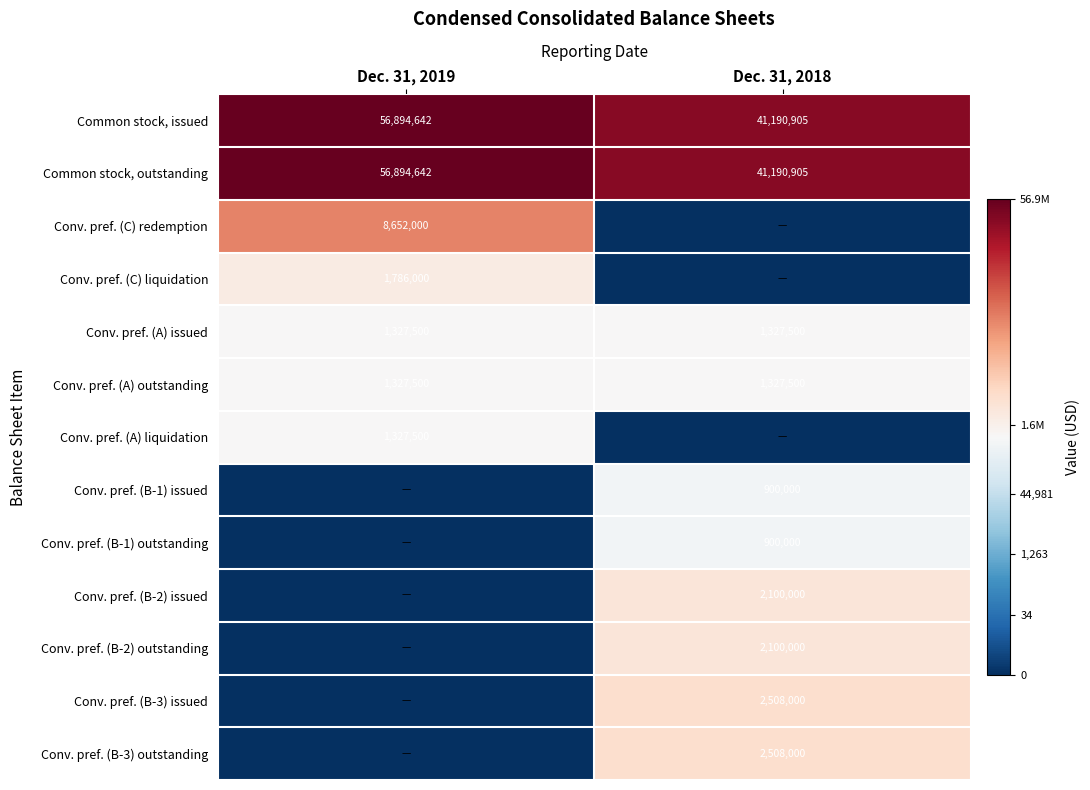

What is the lowest value of the Common stock, outstanding series?

41190905